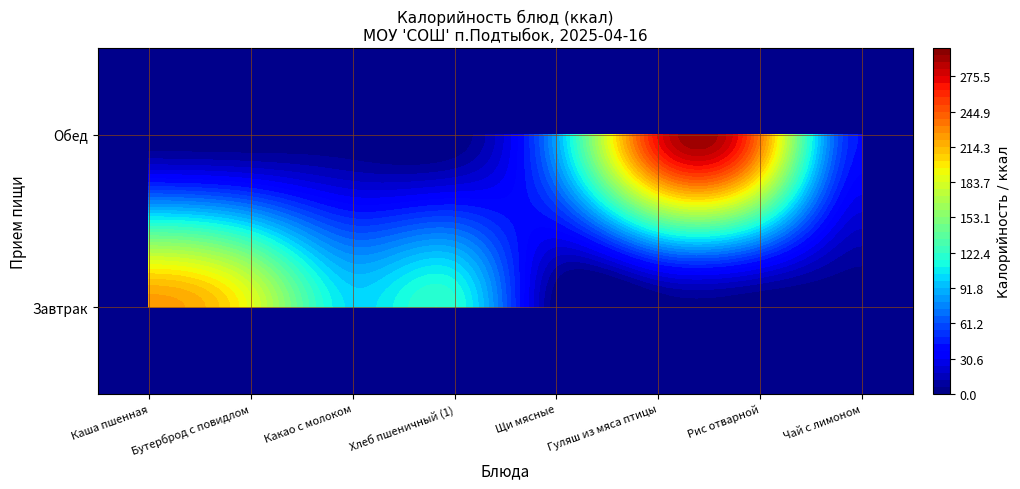

At 0, list the series in order from smallest to largest.

Щи мясные из свежей капусты со сметаной, Гуляш из мяса птицы, Рис отварной с маслом сливочным, Чай сладкий с лимоном, Какао с молоком, Хлеб пшеничный, Бутерброд с повидлом, Каша пшенная на молоке с маслом сливочн